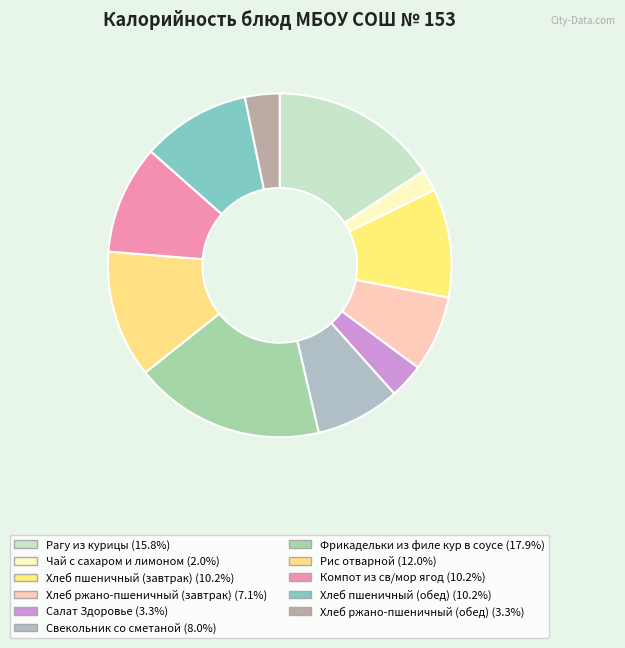

Do Фрикадельки из филе кур в соусе and Компот из св/мор ягод together represent more than half of the pie?

No